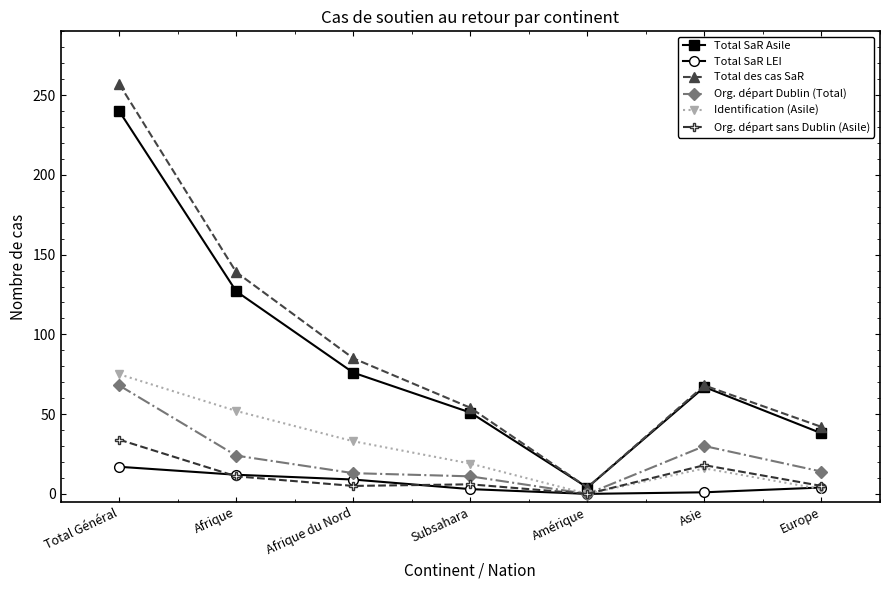

Where is Total SaR Asile nearest to the value 122?

Afrique